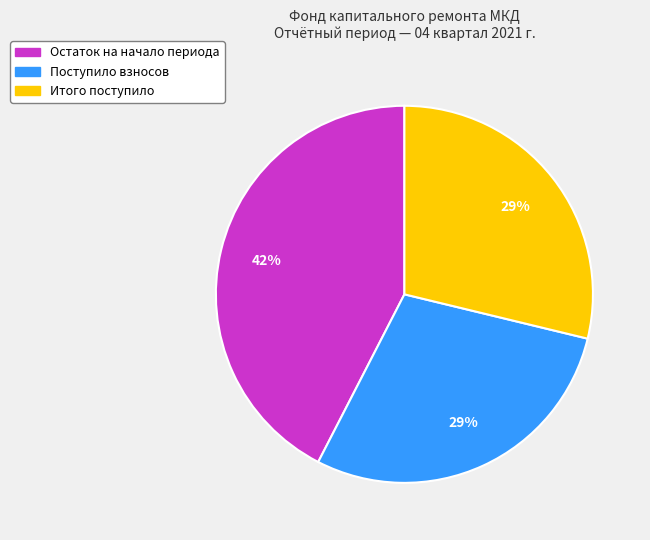

Is there any slice that represents more than half of the pie?

No